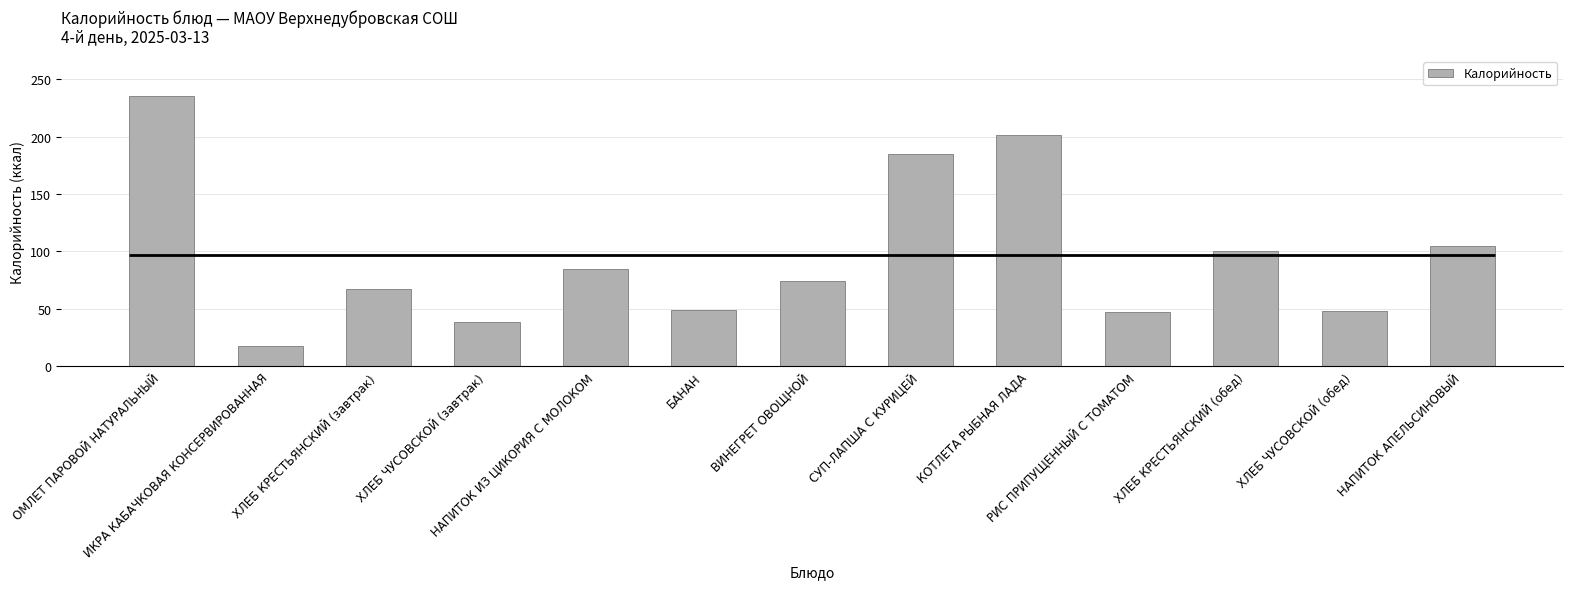

Reading left to right, transcribe all the data shown in this chart.

235.3	18.0	67.2	38.7	84.5	48.7	74.1	185.0	201.1	47.1	100.7	48.4	105.0